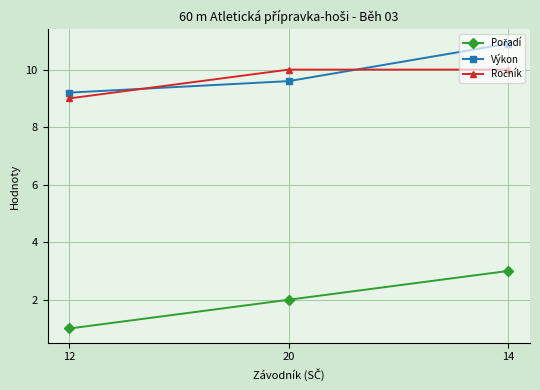

What is the difference between the highest and lowest values at 14?

7.9